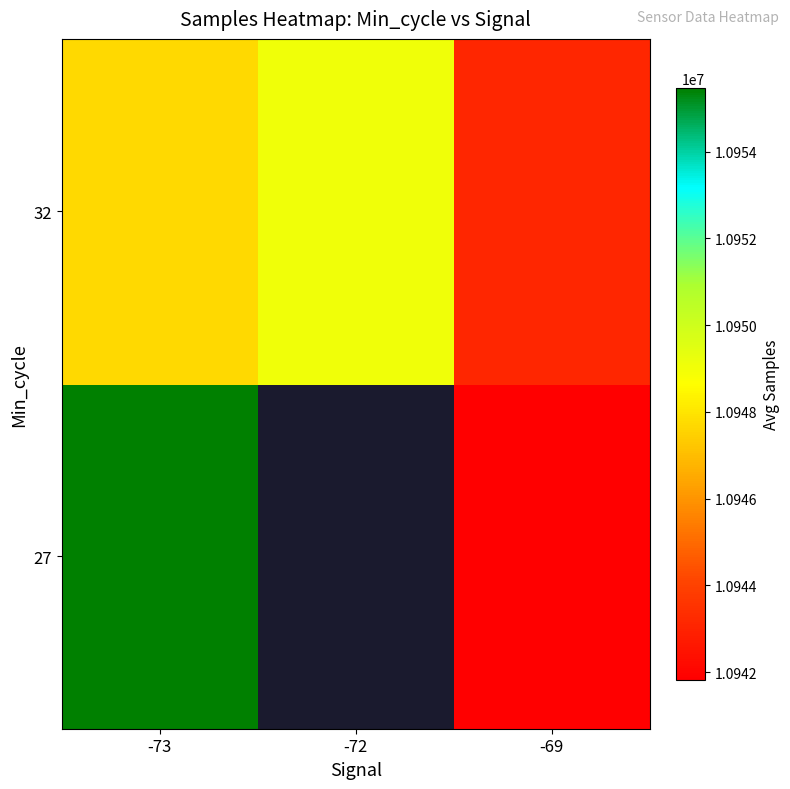

At which category is the sum across all series the highest?

-73